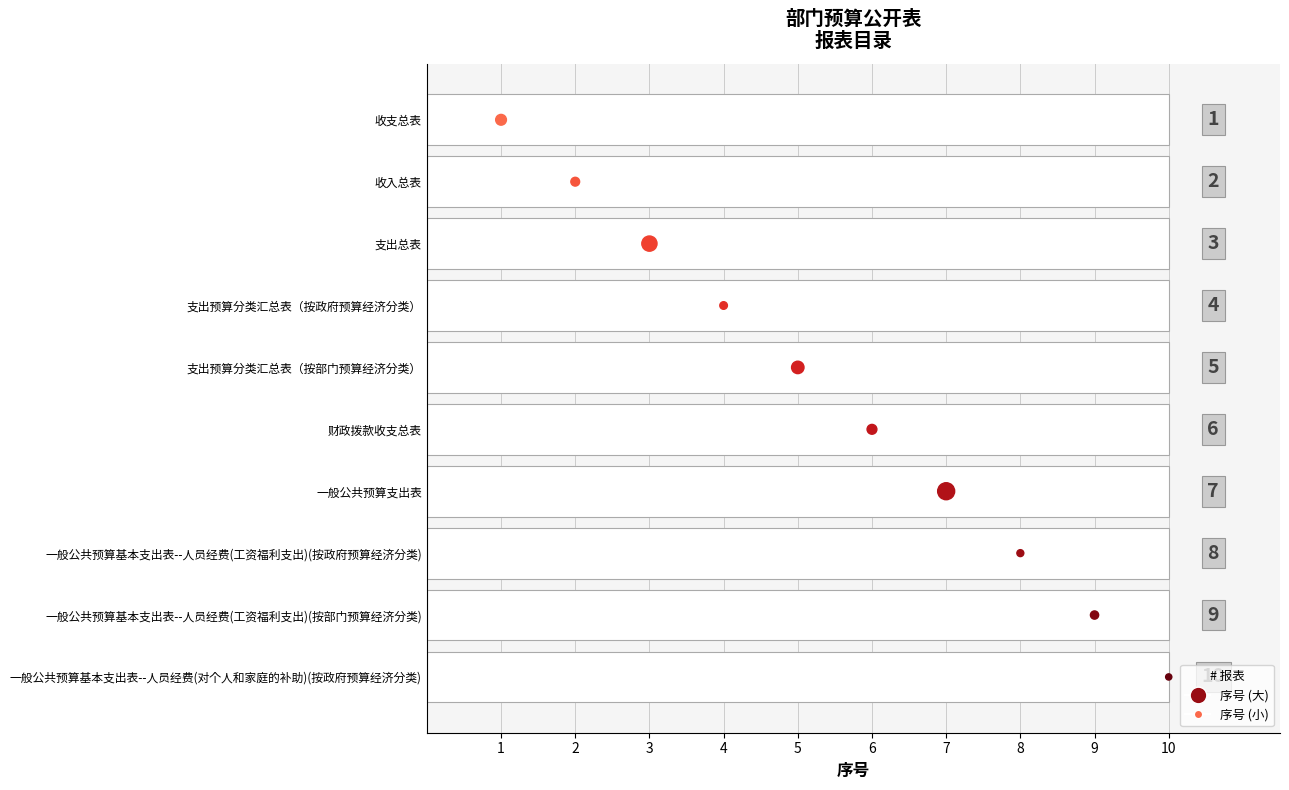

Which has a higher value, 4 or 9?

9